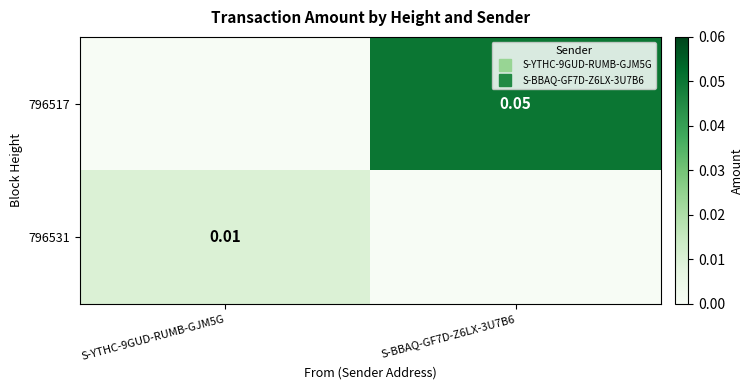

Rank the series by their maximum value, from lowest to highest.

796531, 796517